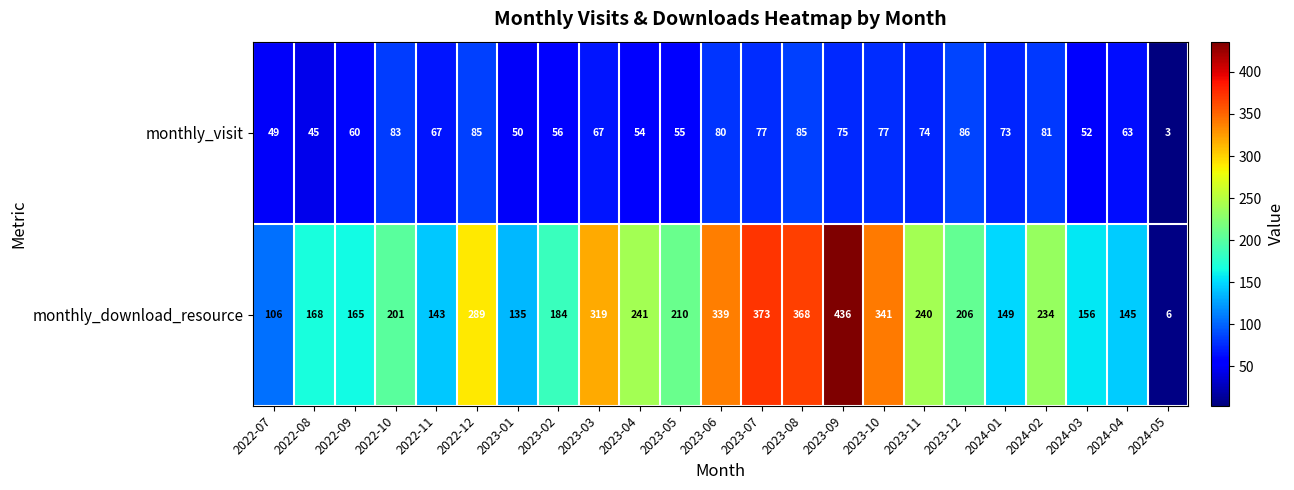

Where does the monthly_download_resource series first go above 206?

2022-12